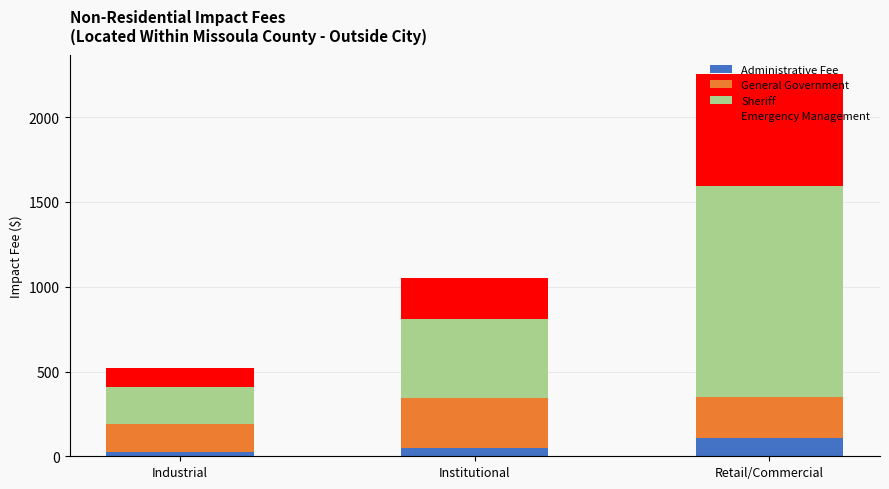

What is the total value across all series at Institutional?

1054.2